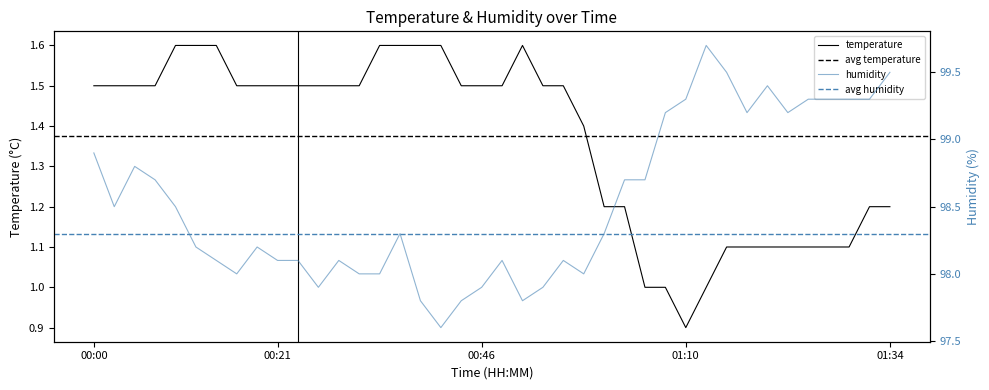

Rank the series by their average value, from lowest to highest.

temperature, humidity